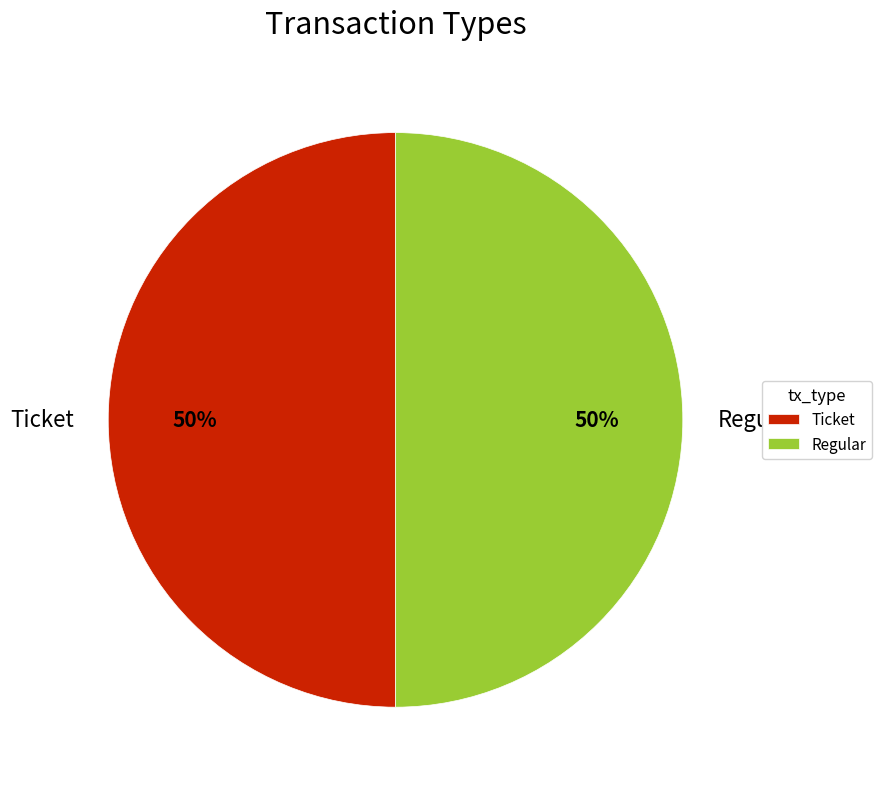

True or false: Ticket accounts for 59% of the total.

False